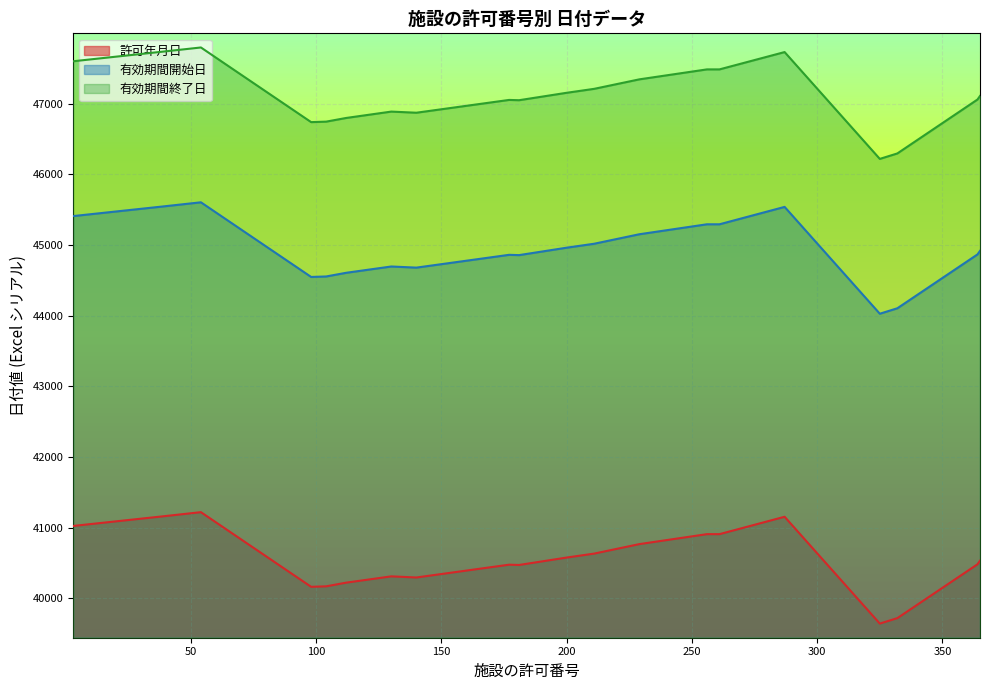

What are all the series names shown in the legend?

許可年月日, 有効期間開始日, 有効期間終了日